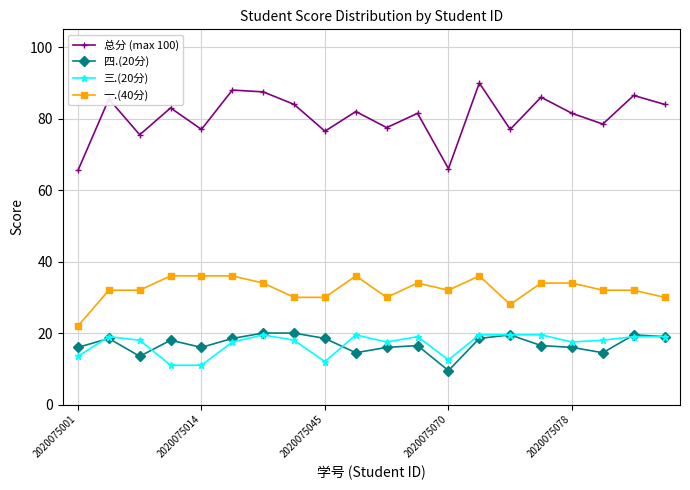

What is the value of the 三.(20分) point at the 2nd from the left?

19.0